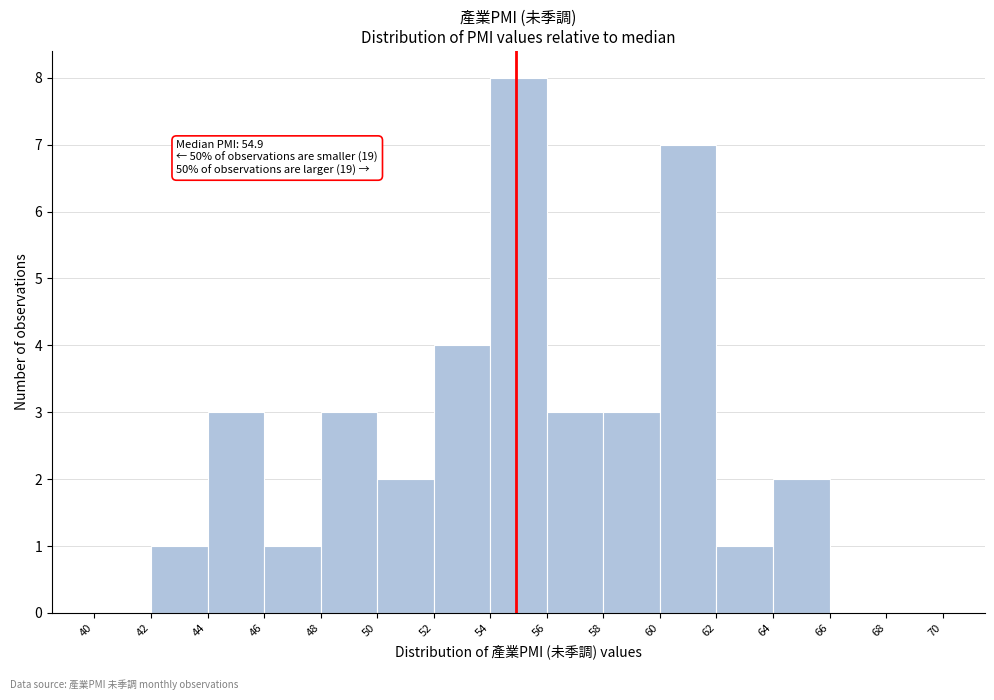

Over which range of the x-axis is the bar tallest?

54 to 56